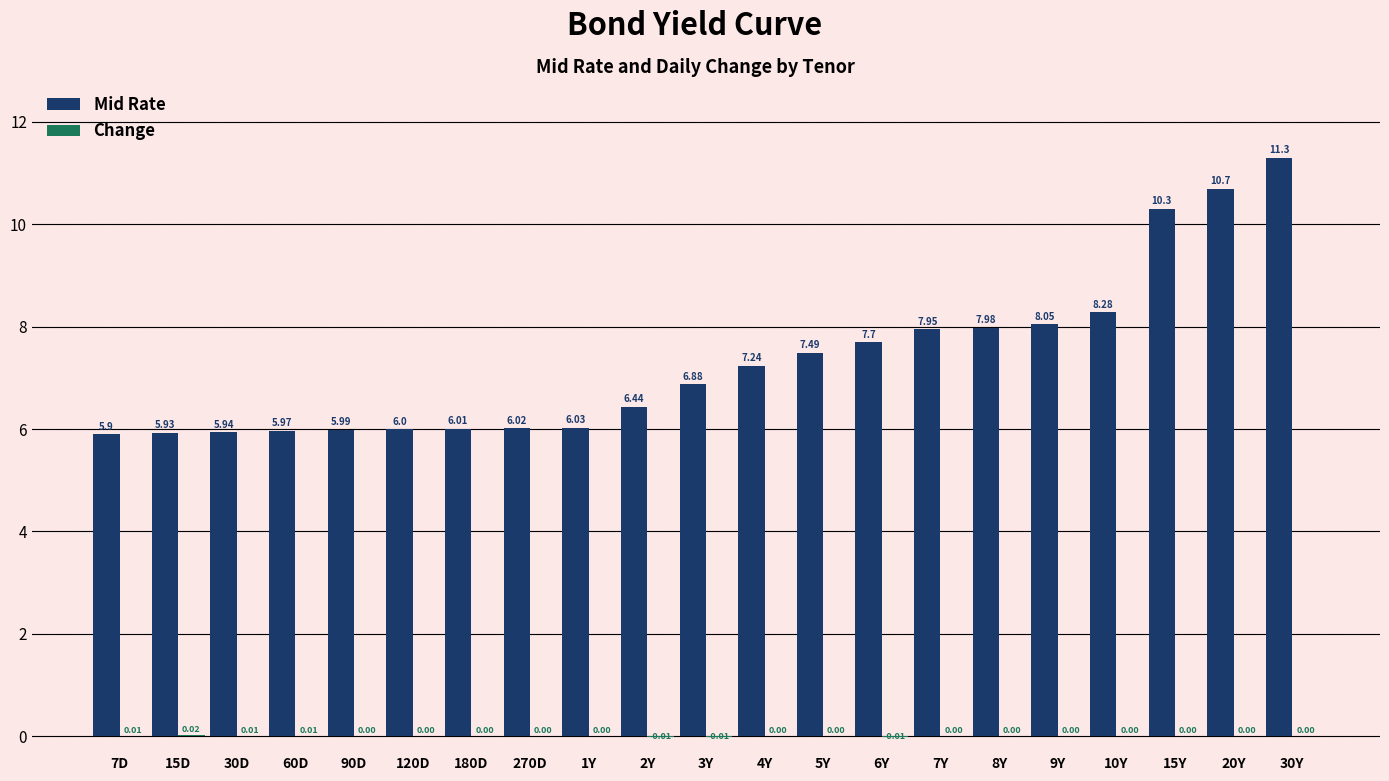

What is the total value across all series at 270D?

6.0